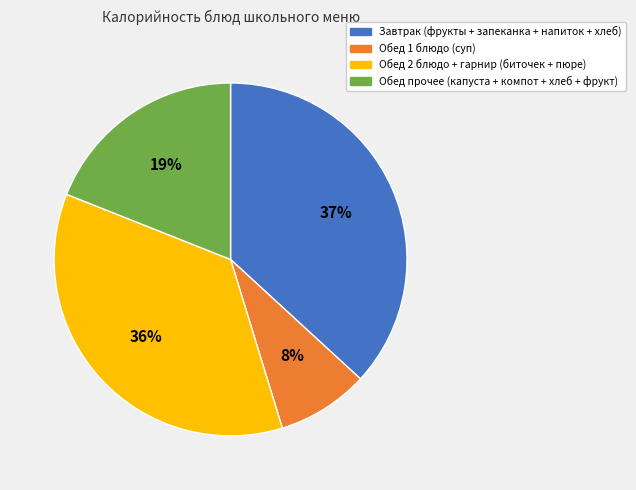

Does any single category account for the majority?

No